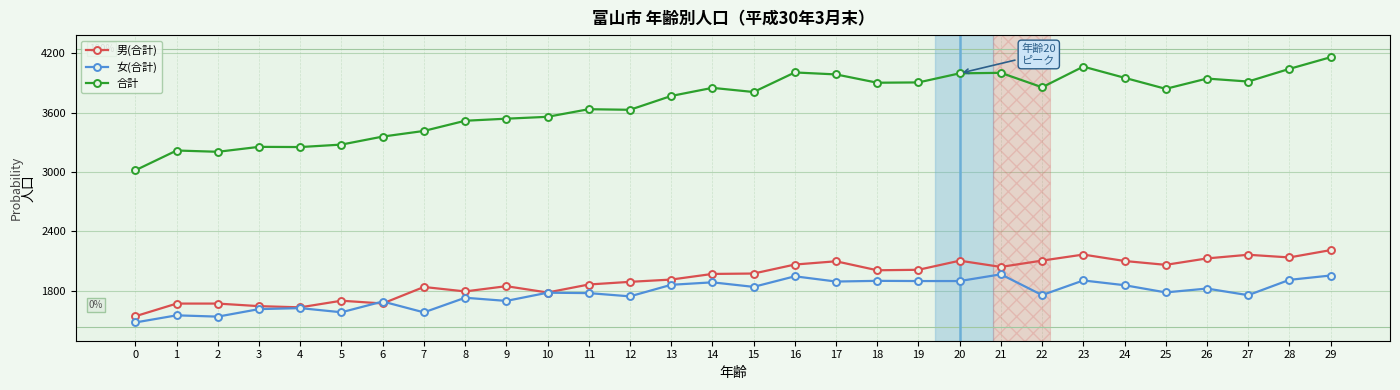

True or false: 合計 has more than 1 points higher than both neighbors.

True